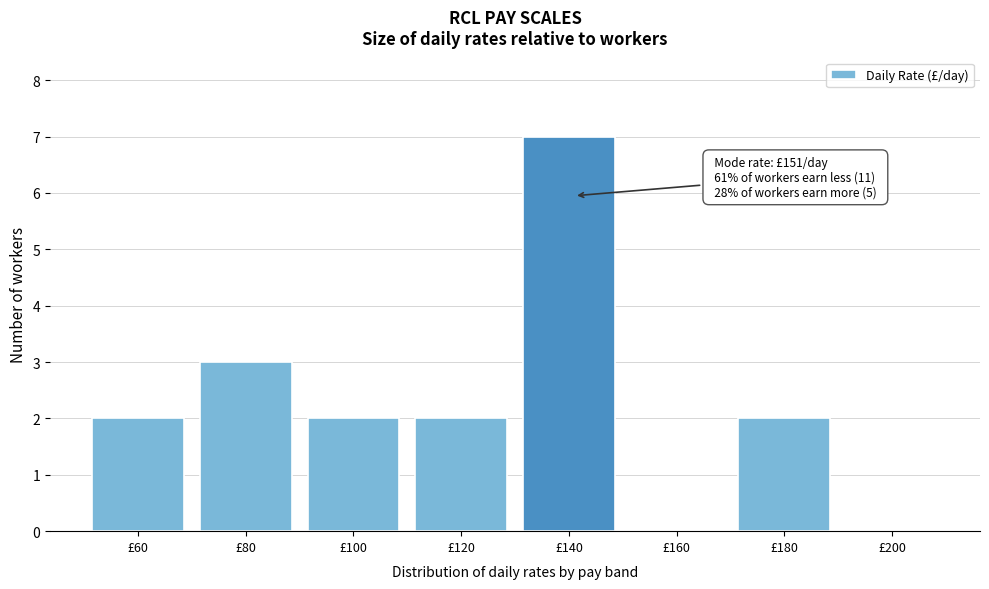

Reading left to right, what are all the values shown in this chart?

£60=2	£80=3	£100=2	£120=2	£140=7	£160=0	£180=2	£200=0